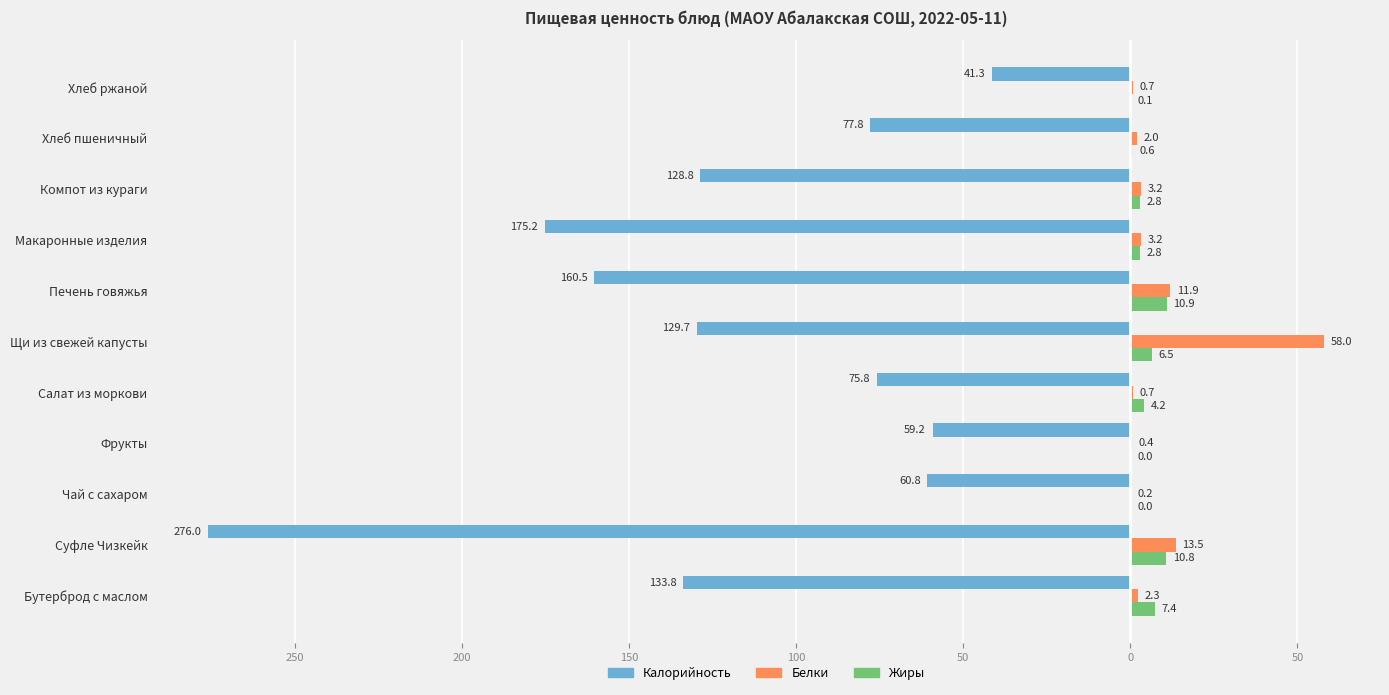

What are all the series names shown in the legend?

Калорийность, Белки, Жиры